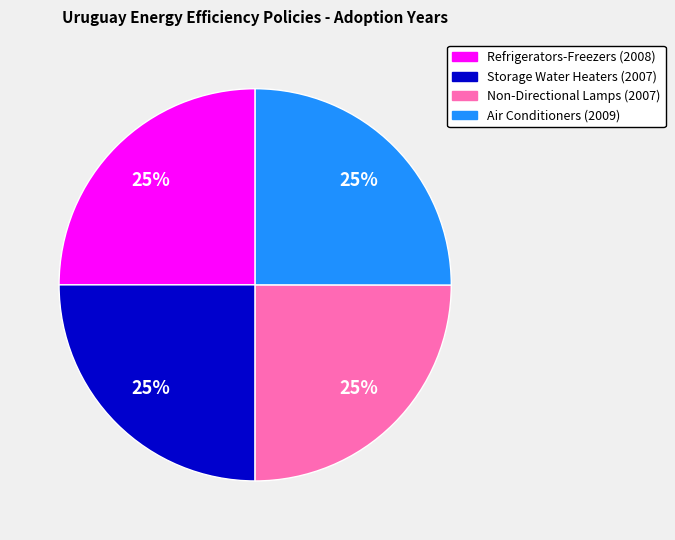

To the nearest percent, what is the average slice percentage?

25%